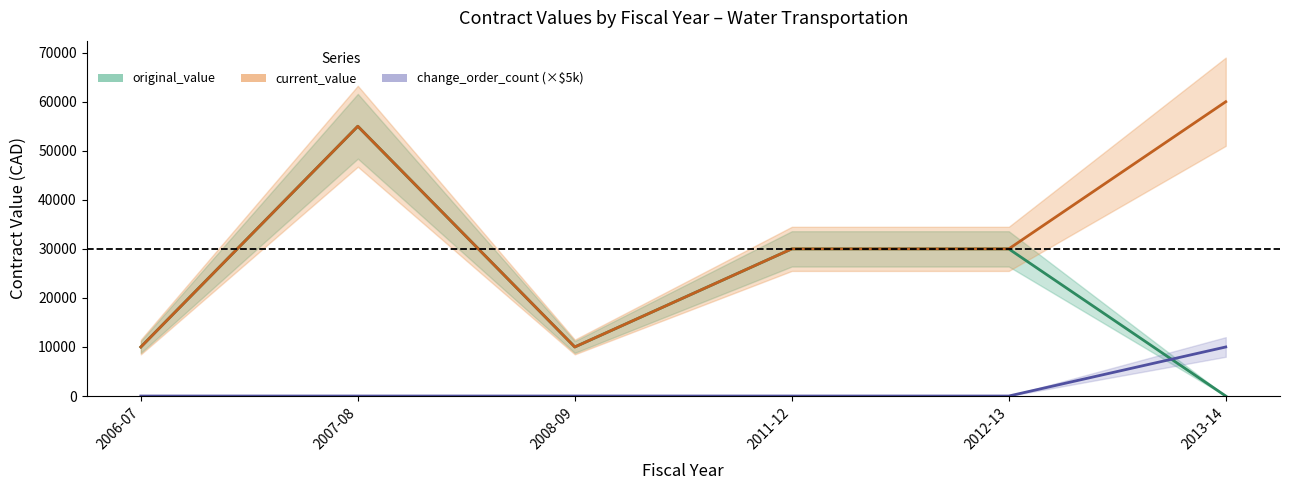

Rank the series by their average value, from highest to lowest.

current_value, original_value, change_order_count